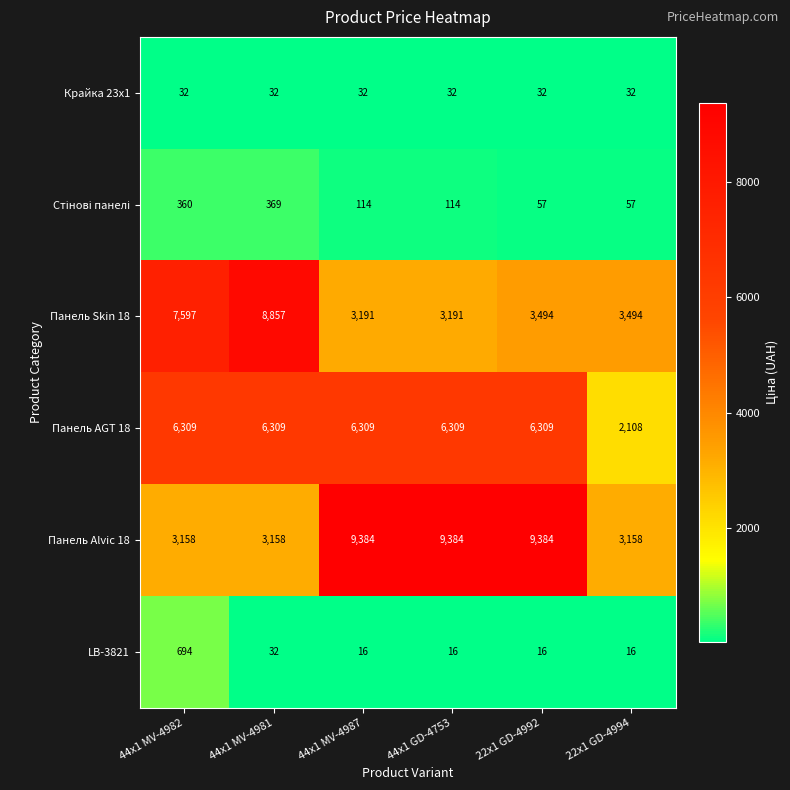

Which series has the largest range (max minus min)?

Панель Alvic 18